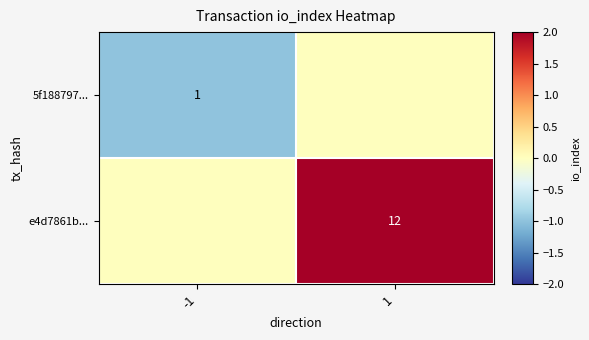

Is the value of e4d7861b... at 1 greater than the value of 5f188797... at -1?

Yes